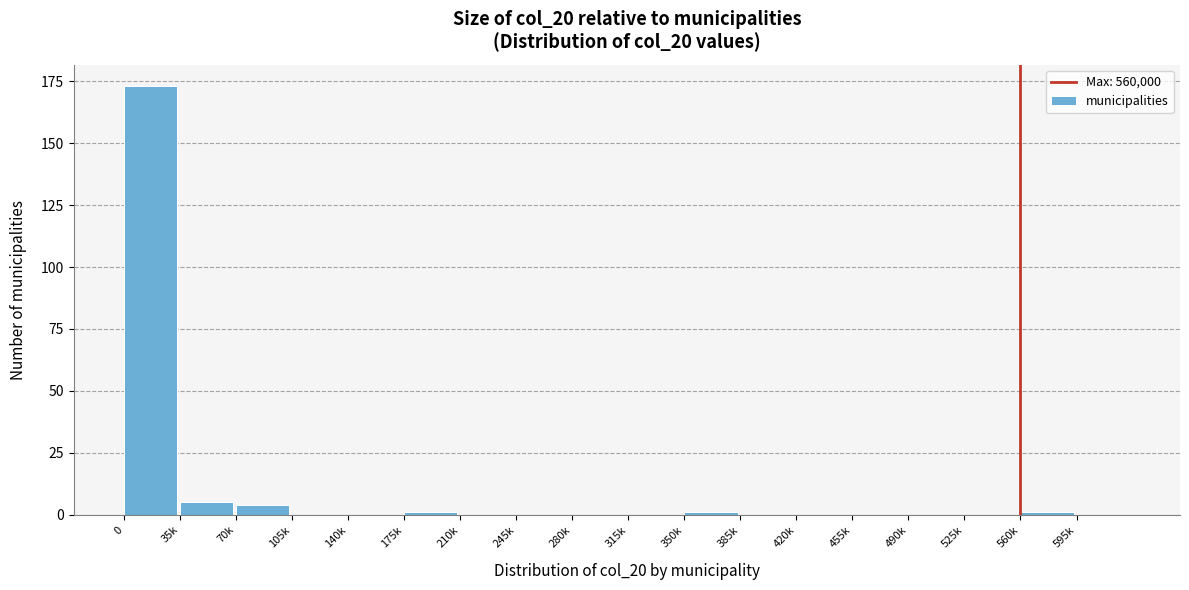

Reading left to right, transcribe all the data shown in this chart.

0=173	35k=5	70k=4	105k=0	140k=0	175k=1	210k=0	245k=0	280k=0	315k=0	350k=1	385k=0	420k=0	455k=0	490k=0	525k=0	560k=1	595k=0